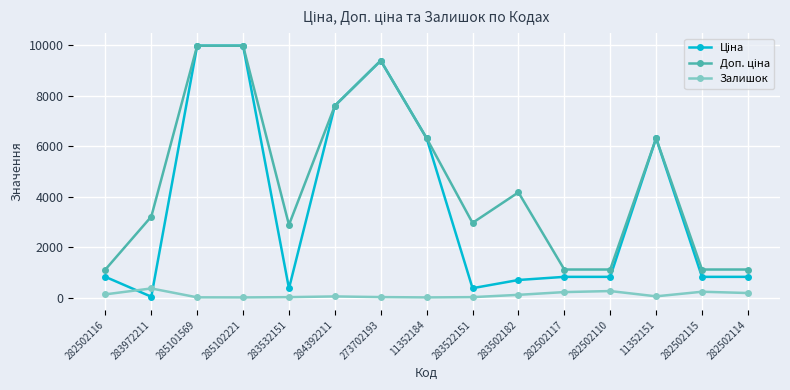

How many lines are shown in the chart?

3